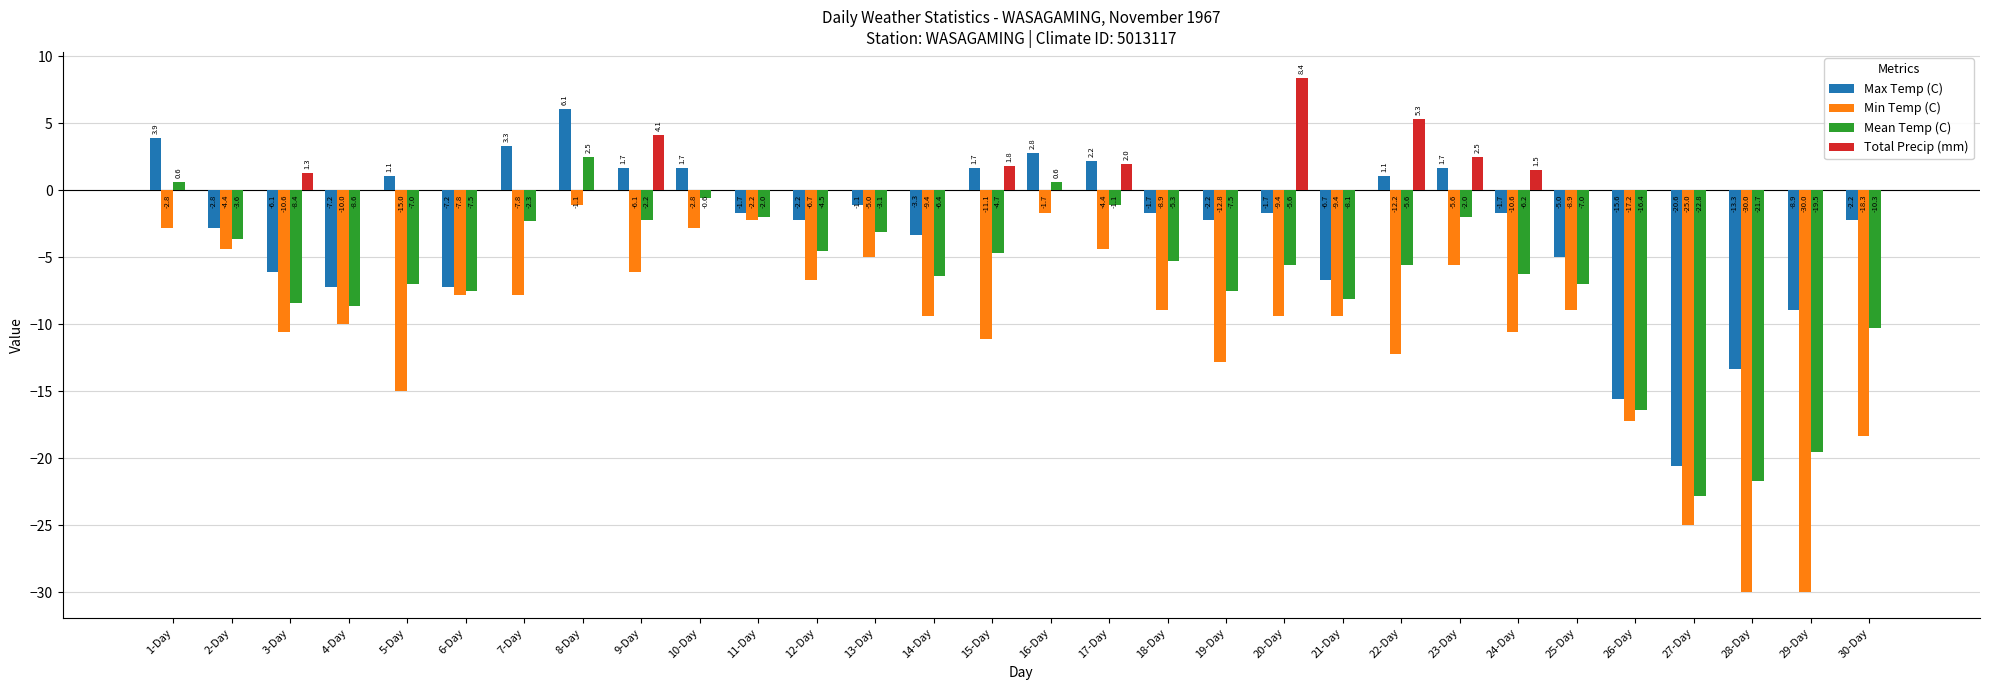

What is the greatest value displayed?

8.4